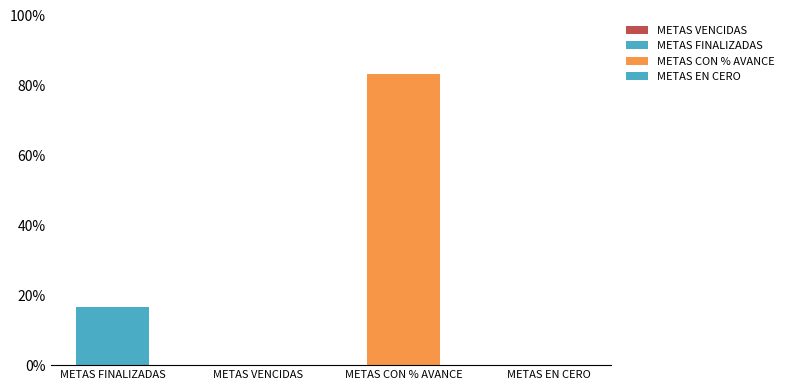

Rank the categories by value from lowest to highest.

METAS VENCIDAS, METAS EN CERO, METAS FINALIZADAS, METAS CON % AVANCE